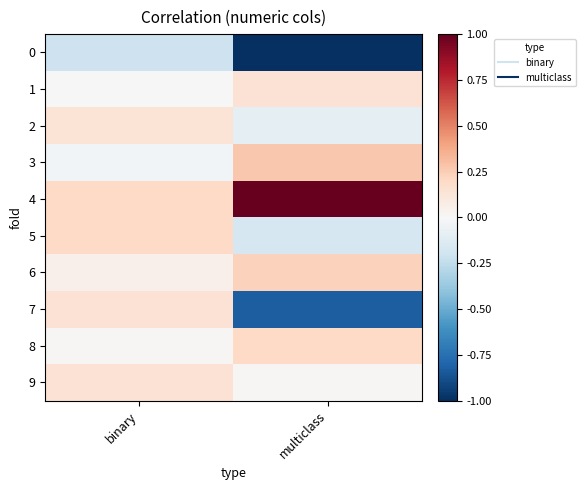

Reading left to right, transcribe all the data shown in this chart.

0: binary=-0.2	multiclass=-1.0
1: binary=-0.0	multiclass=0.1
2: binary=0.1	multiclass=-0.1
3: binary=-0.0	multiclass=0.3
4: binary=0.2	multiclass=1.0
5: binary=0.2	multiclass=-0.2
6: binary=0.1	multiclass=0.2
7: binary=0.1	multiclass=-0.8
8: binary=0.0	multiclass=0.2
9: binary=0.1	multiclass=0.0